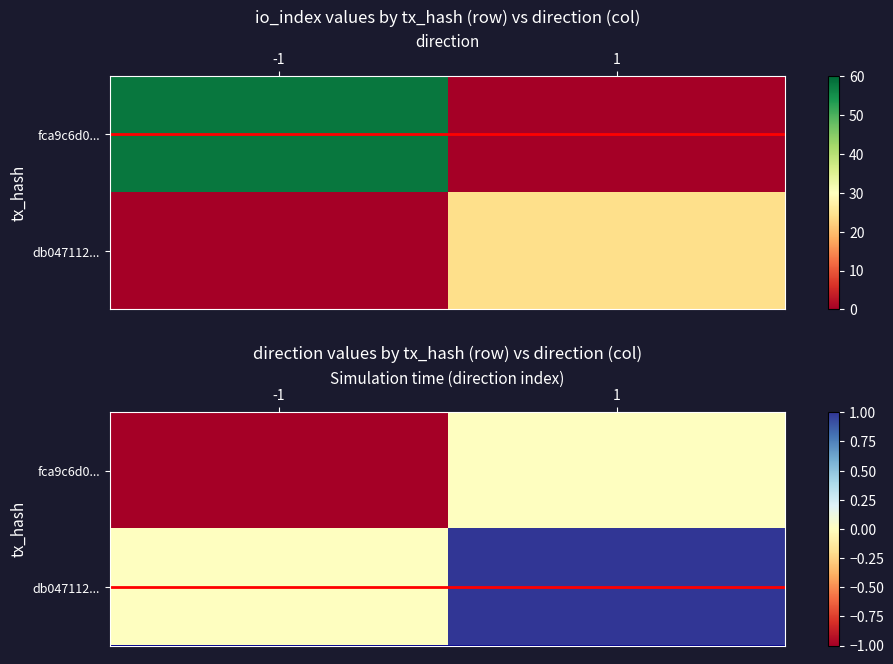

Which series has the largest range (max minus min)?

fca9c6d0...